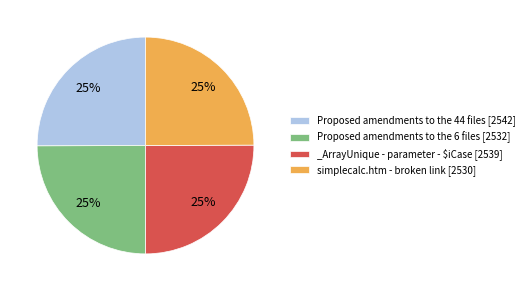

To the nearest percent, what portion does simplecalc.htm - broken link represent?

25%